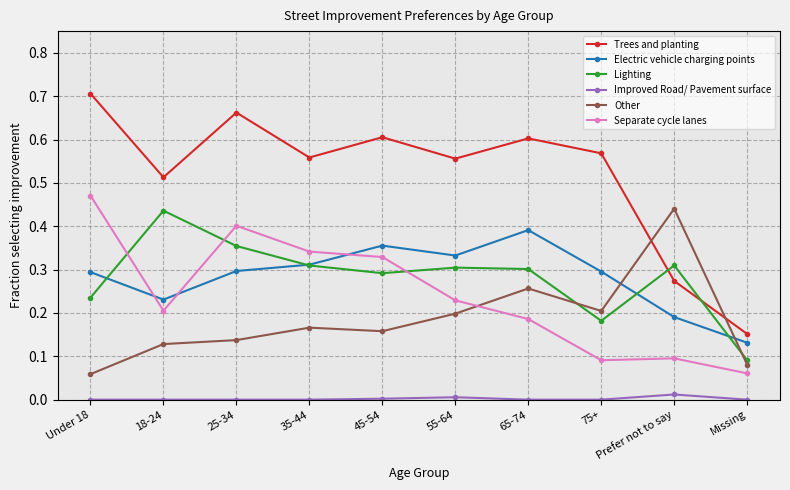

How many times do Other and Electric vehicle charging points cross each other?

2